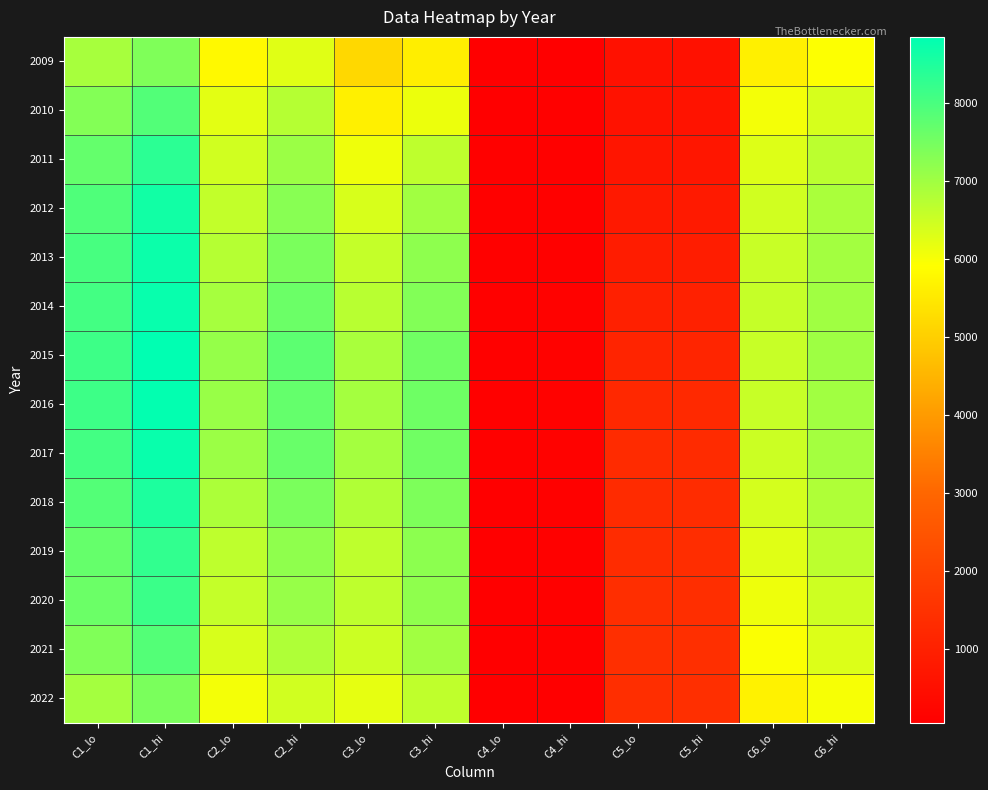

Rank the series at C1_hi from highest to lowest value.

2015, 2016, 2014, 2017, 2013, 2012, 2018, 2011, 2019, 2020, 2010, 2021, 2022, 2009